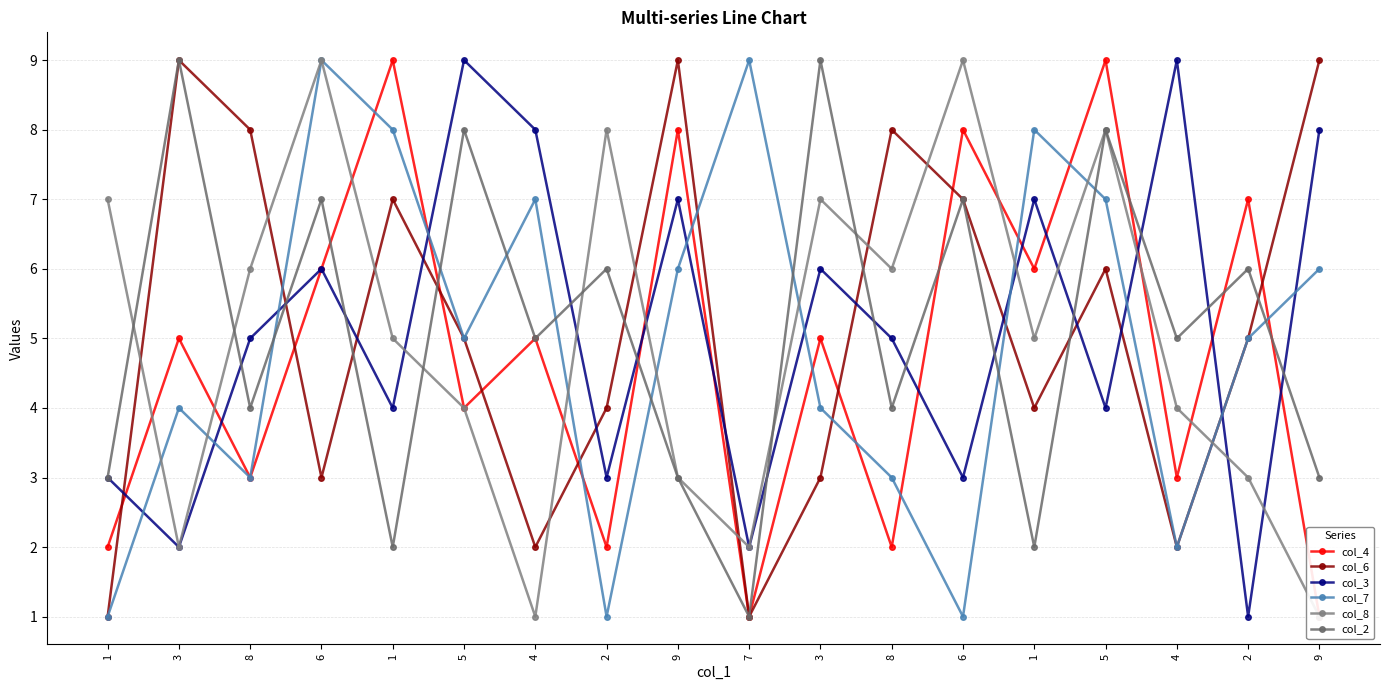

The value of col_8 at 1 is 5. True or false?

True